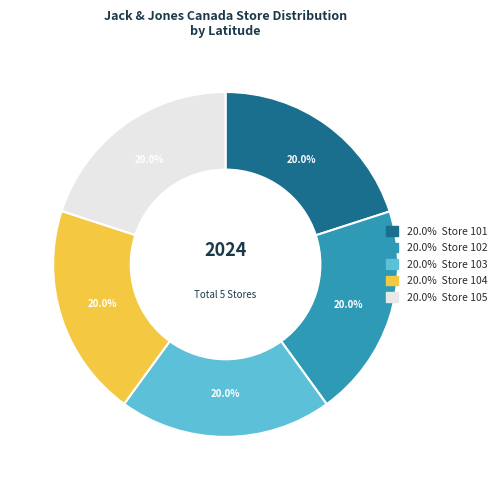

Is there any slice that represents more than half of the pie?

No